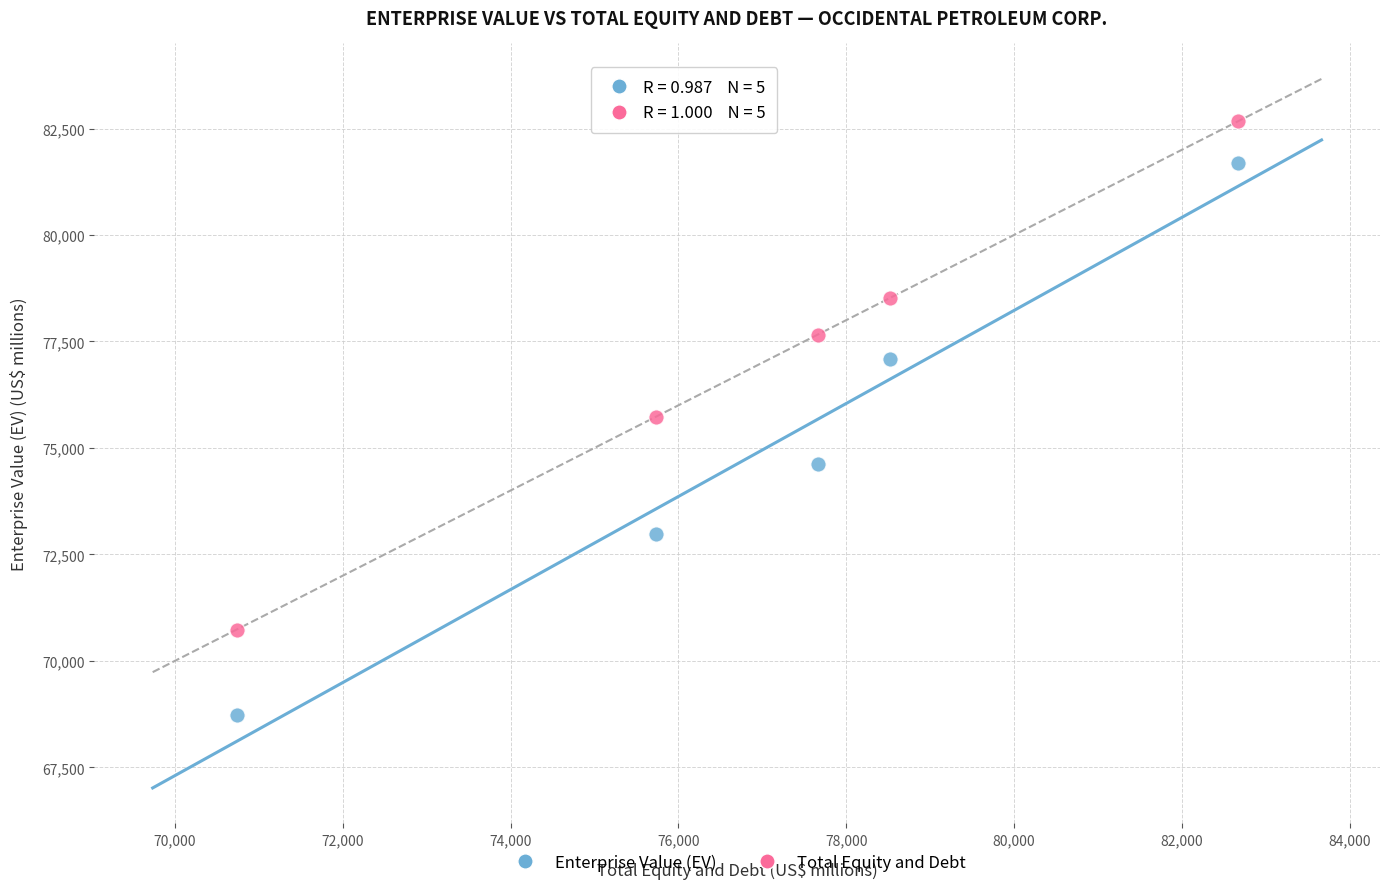

In the Total Equity and Debt series, what Y value is closest to 76700?

77660